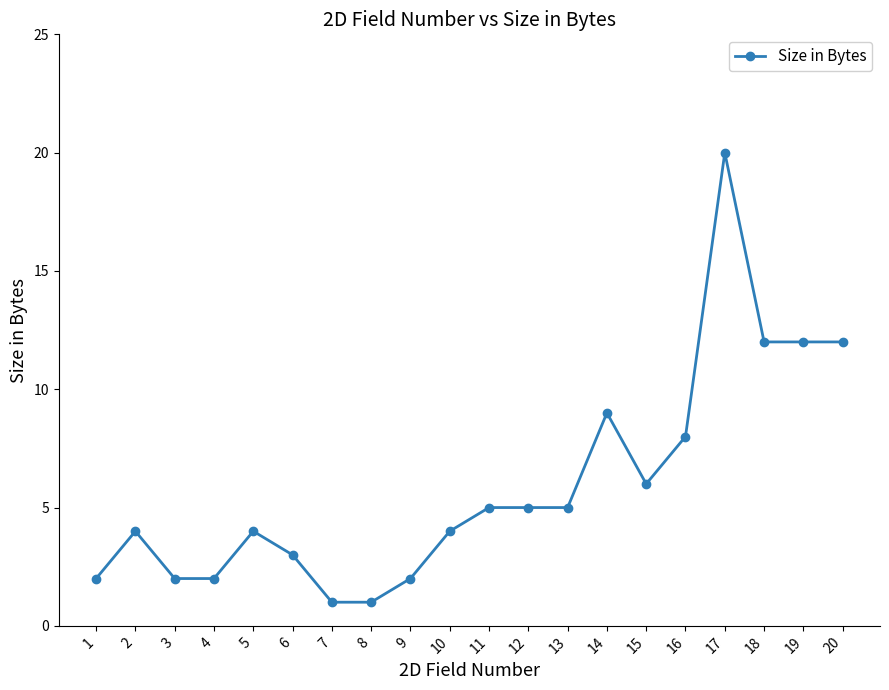

What is the change in value from 4 to 12?

+3